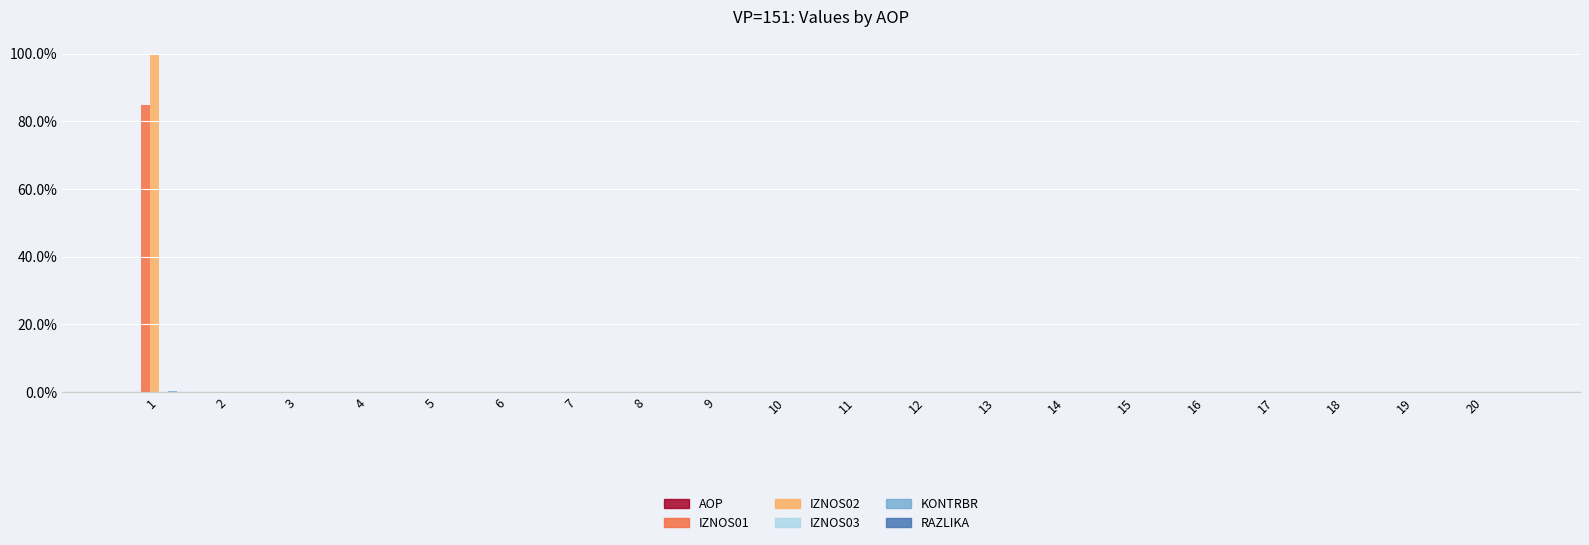

True or false: IZNOS02 has a value of 0.0 at 20.

True